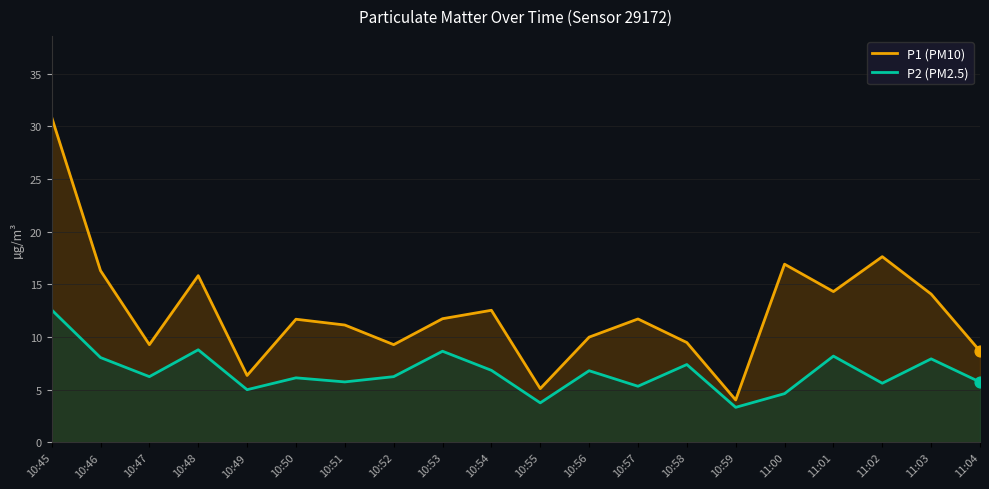

Which series reaches the maximum Y coordinate?

P1 (PM10)